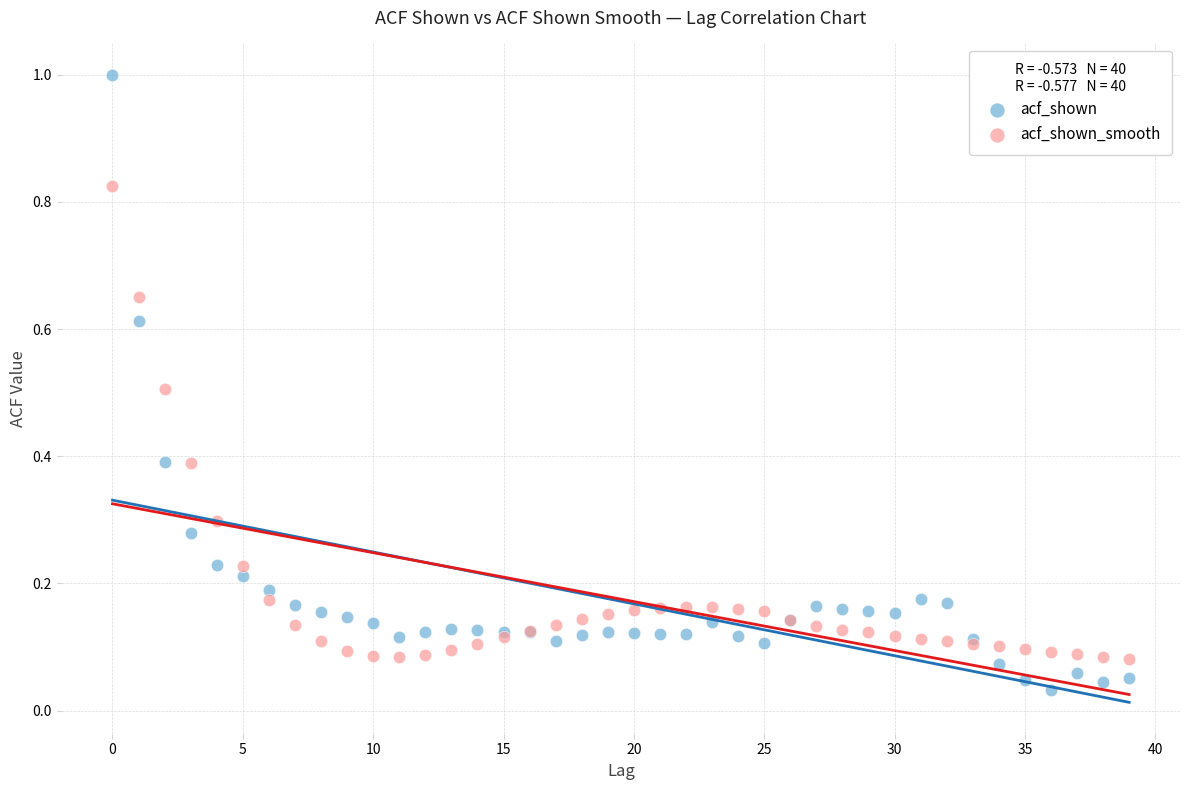

Which series reaches the minimum Y coordinate?

acf_shown